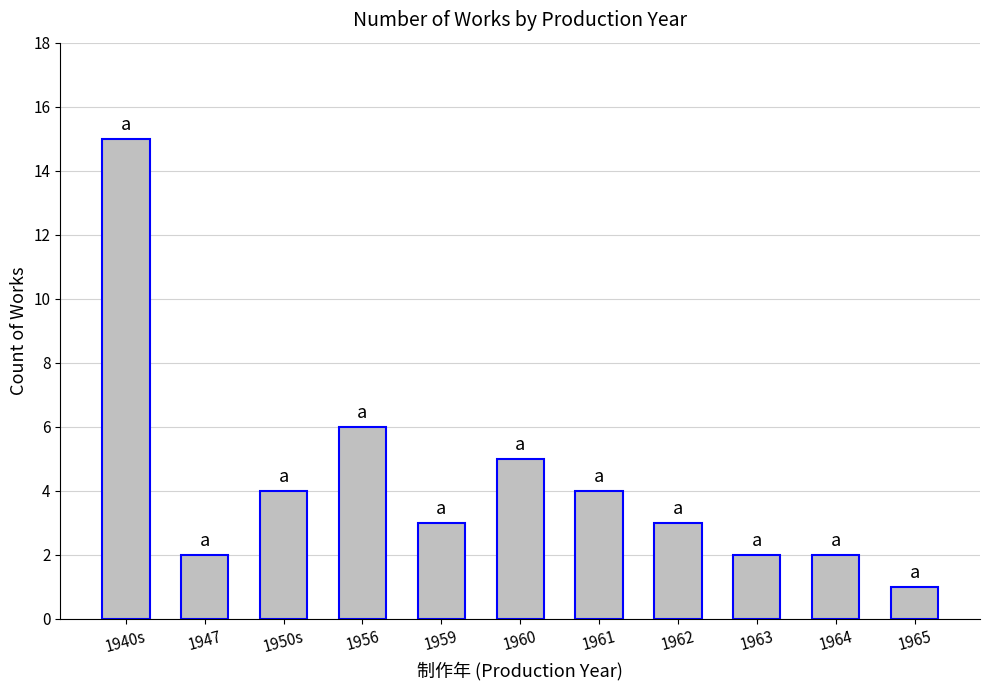

Which category has the highest value across all series?

1940s